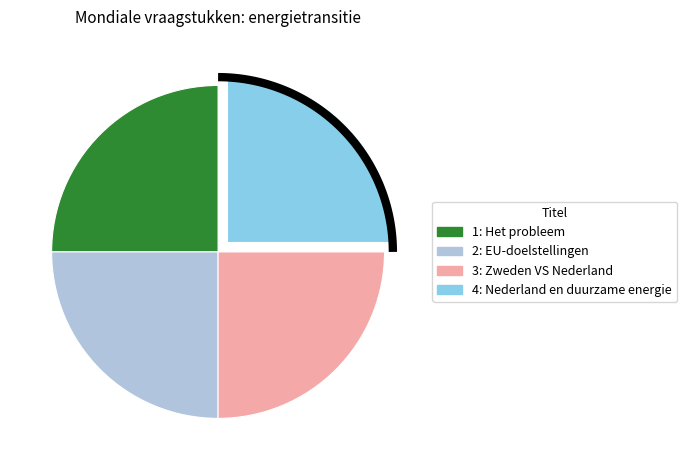

What percentage is NOT represented by 2: EU-doelstellingen?

75.0%